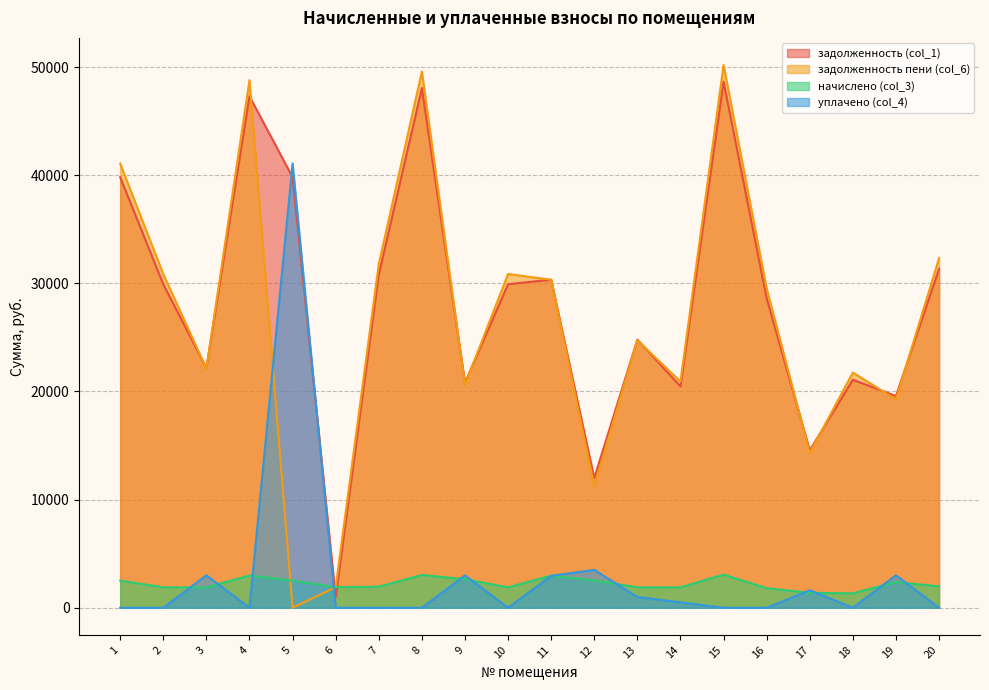

What is the highest value of the задолженность пени (col_6) series?

50184.4